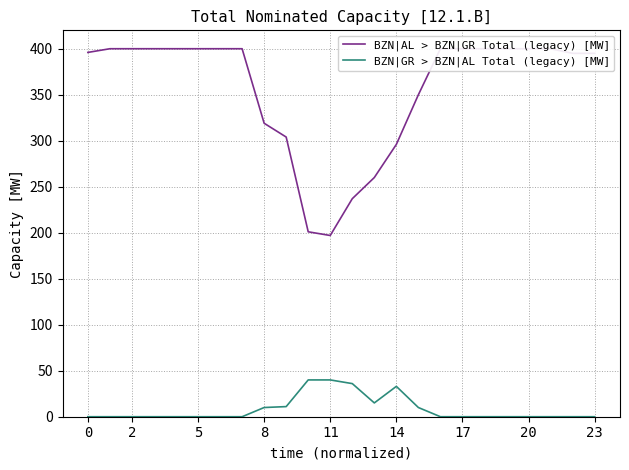

Where is the first local maximum for BZN|GR > BZN|AL Total (legacy) [MW]?

14